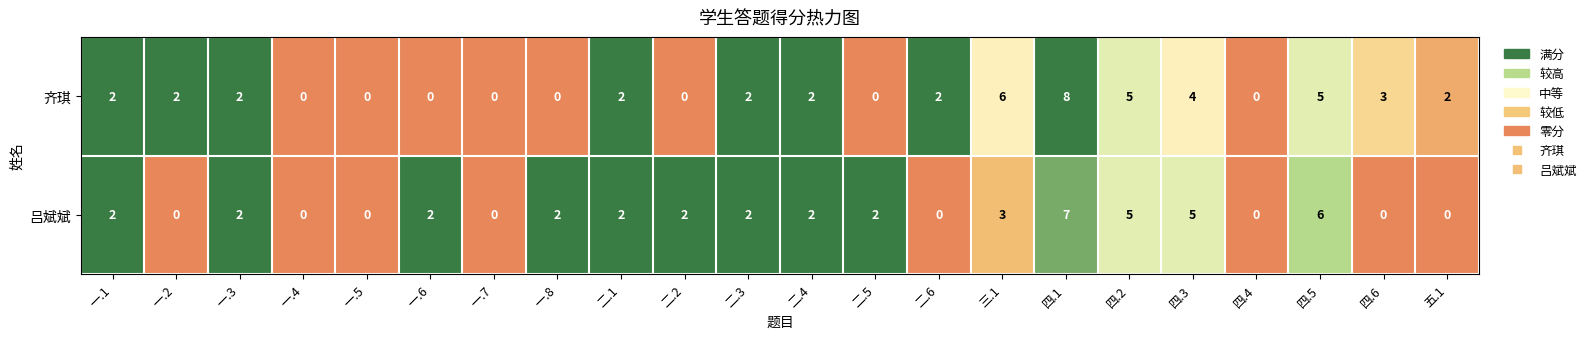

At which category is the sum across all series the highest?

四.1